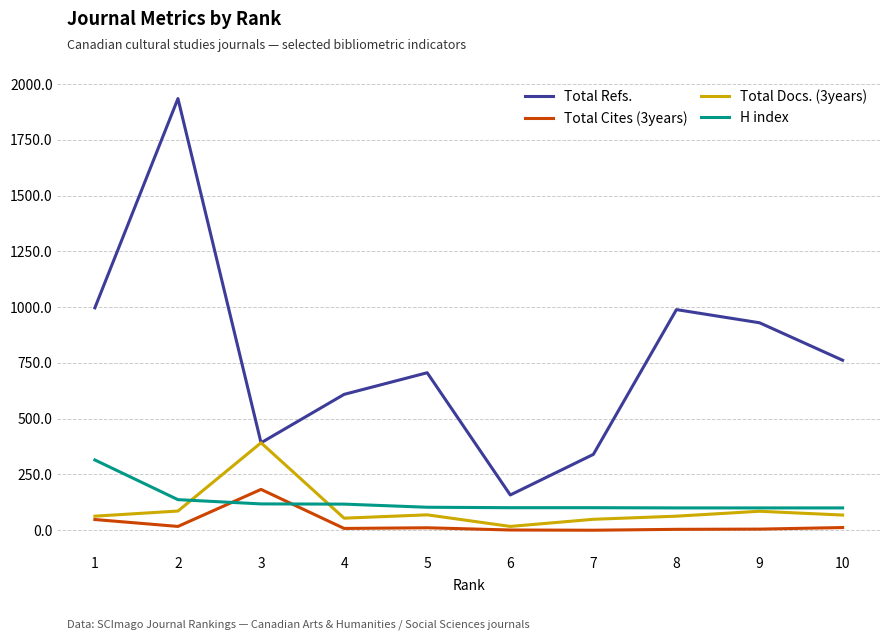

What is the spread (max minus min) of values at 3?

274